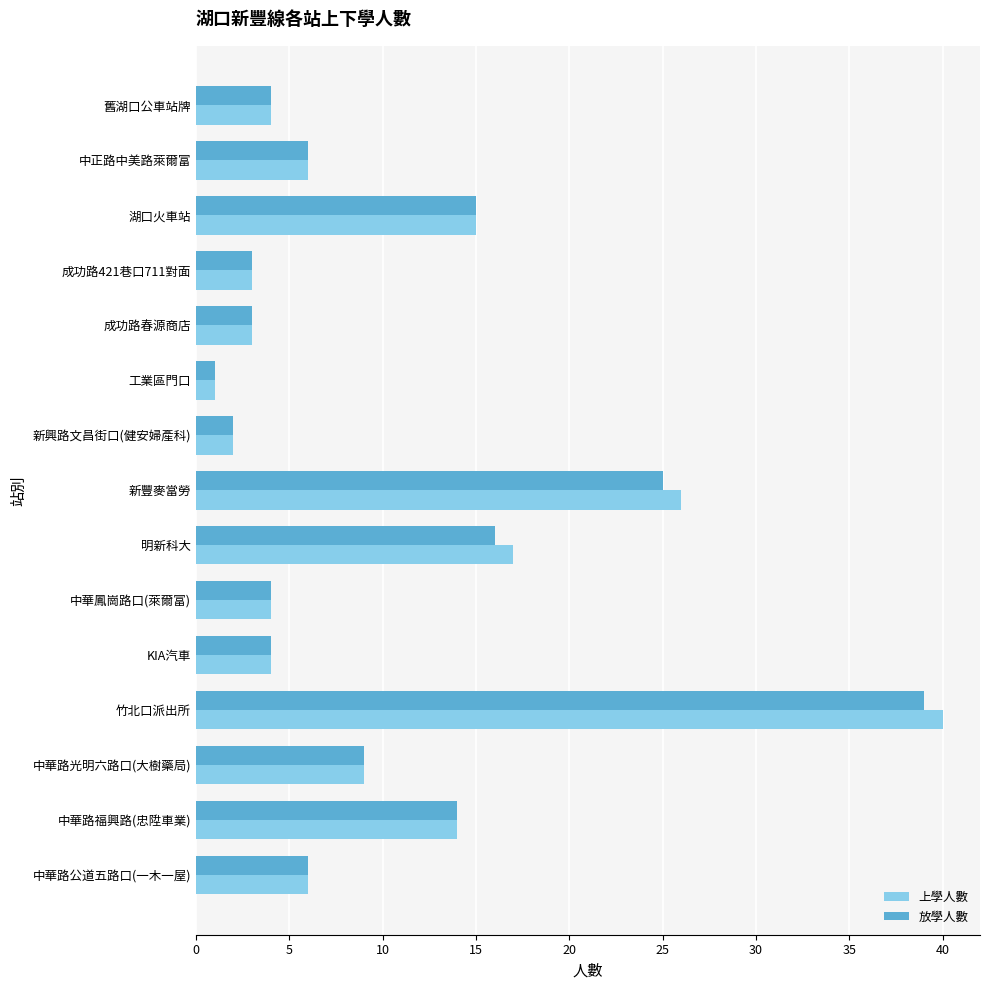

Where is 放學人數 nearest to the value 20?

明新科大